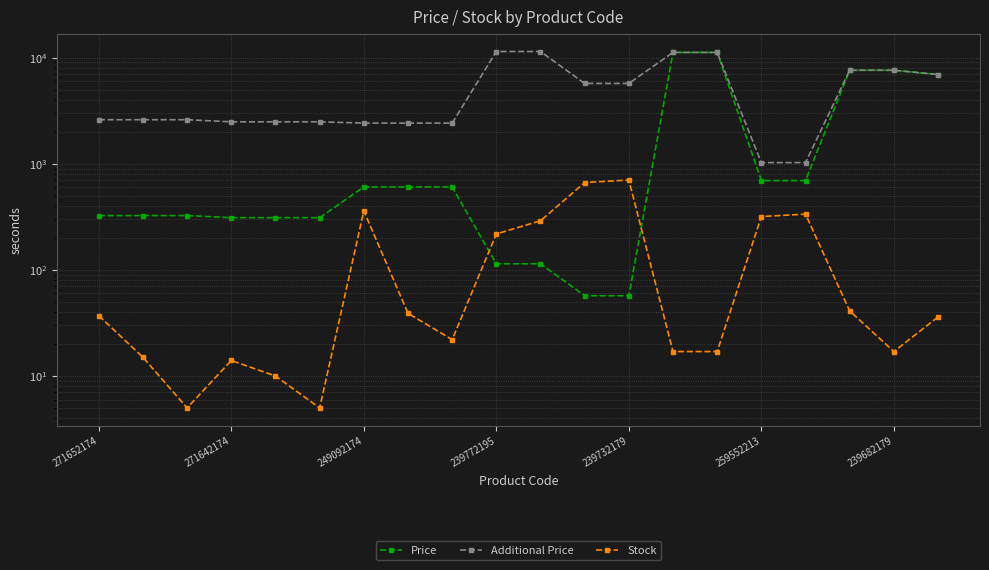

How many distinct data groups are displayed?

3